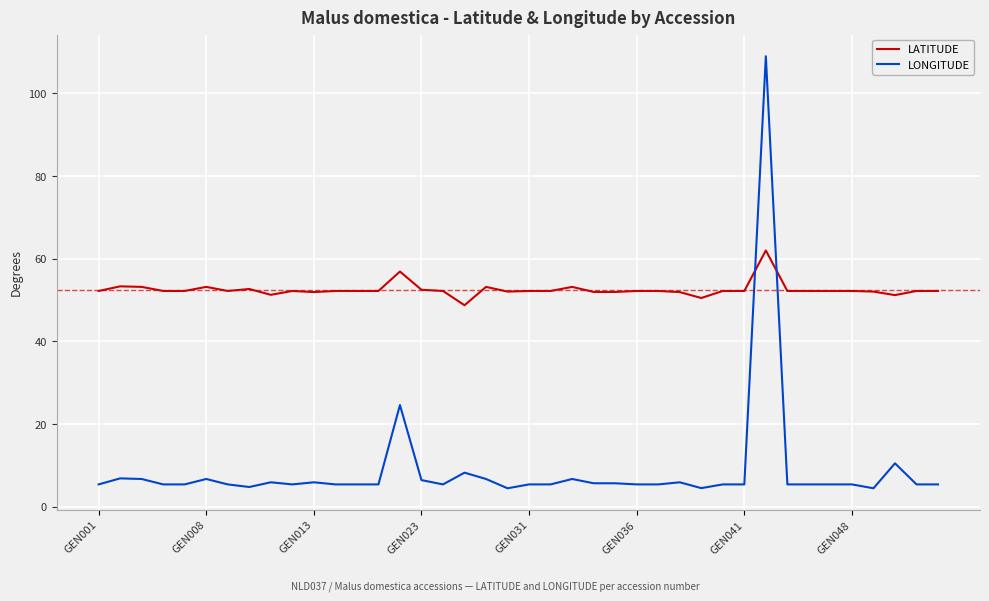

List the series in order of their peak value, highest first.

LONGITUDE, LATITUDE